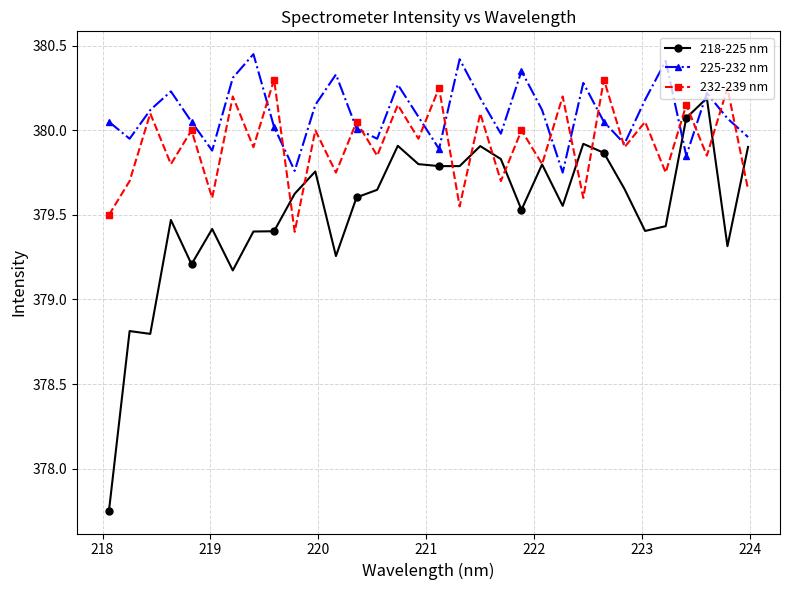

Which series has the largest range (max minus min)?

218-225 nm